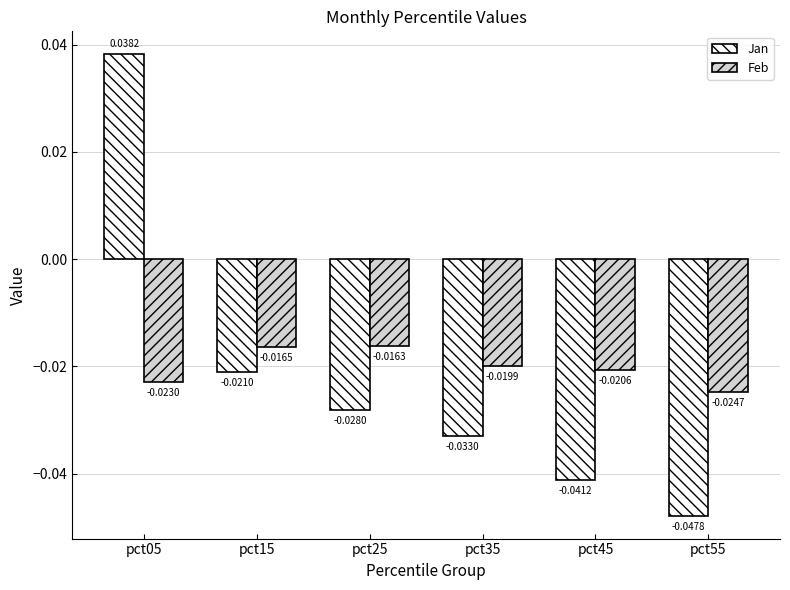

Between pct15 and pct25, which series saw the biggest shift?

Jan